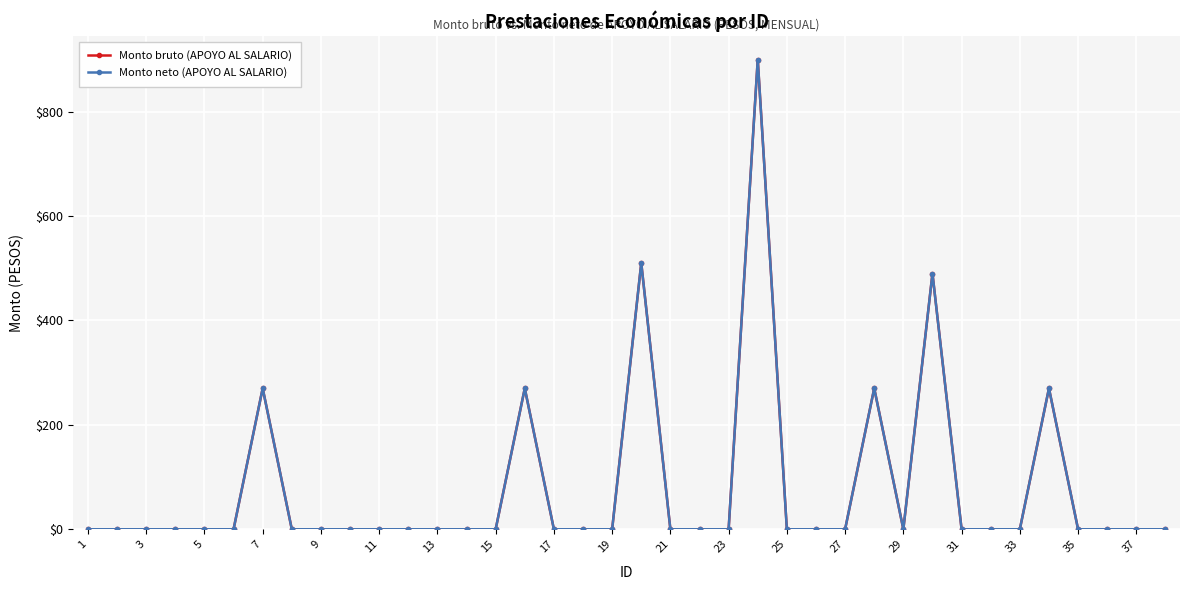

Does the chart have visible grid lines?

Yes